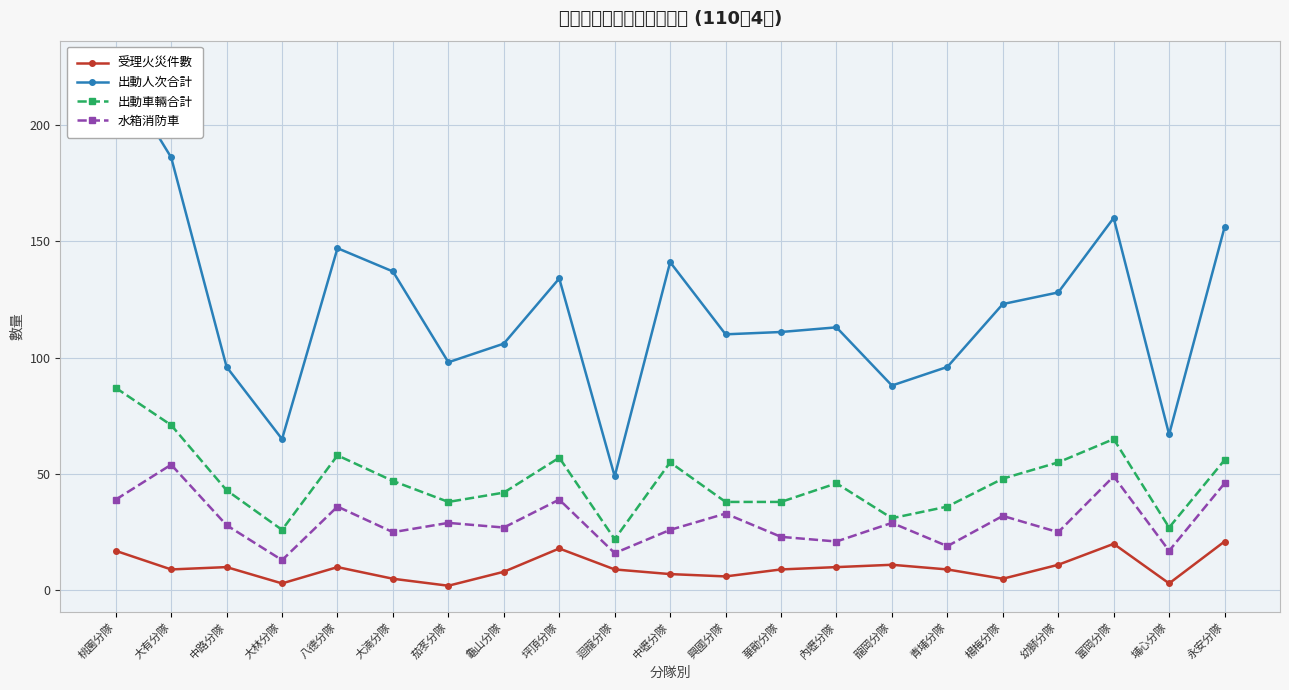

What is the difference between the 出動人次合計 values at 青埔分隊 and 永安分隊?

60